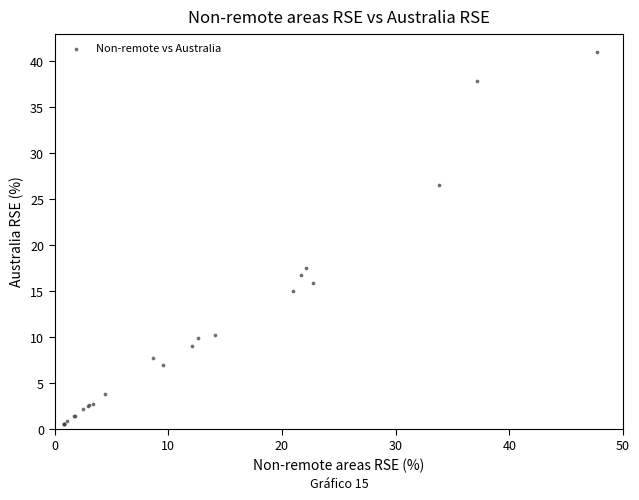

What Y value in the scatter plot is closest to 20?

17.6